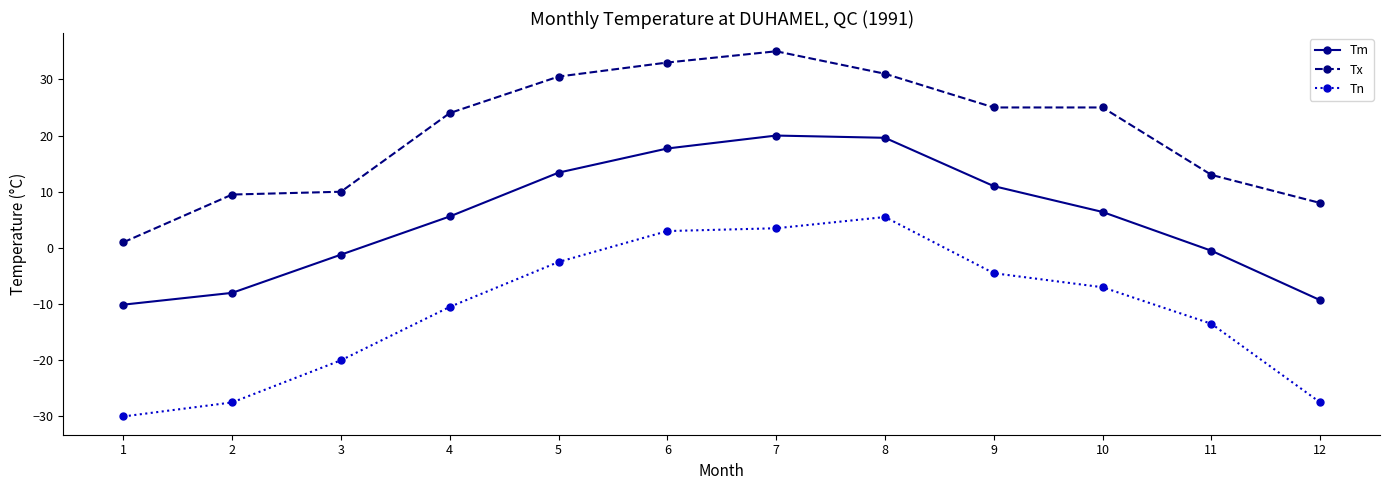

What is the difference between the maximum and minimum values in the Tx series?

34.0